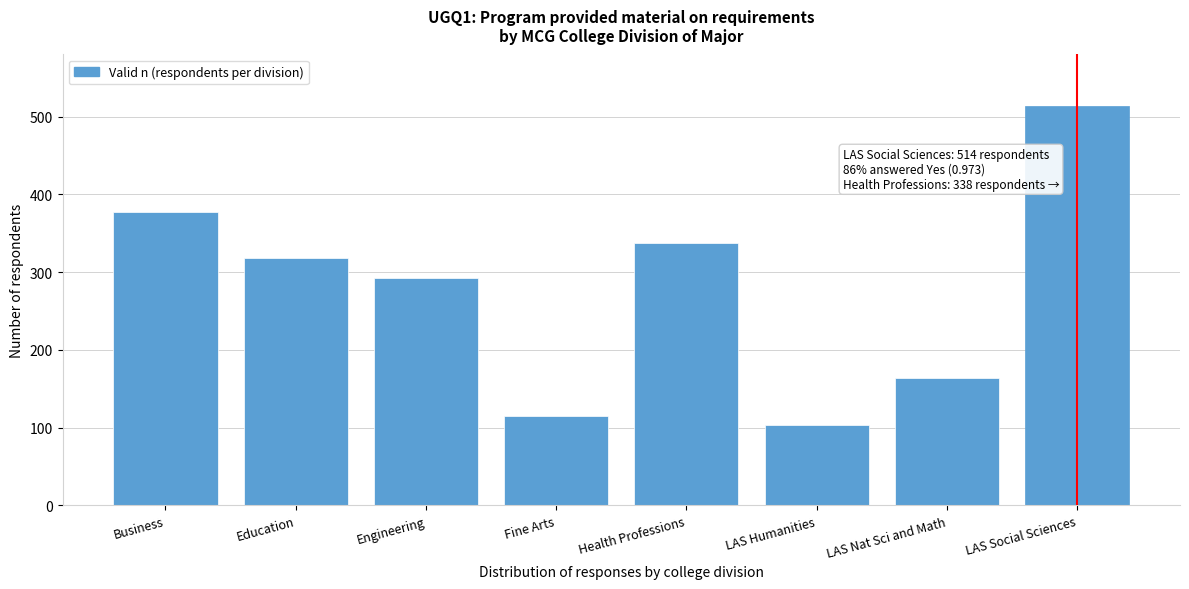

Reading right to left, transcribe all the data shown in this chart.

LAS Social Sciences=514	LAS Nat Sci and Math=164	LAS Humanities=104	Health Professions=338	Fine Arts=115	Engineering=292	Education=318	Business=377